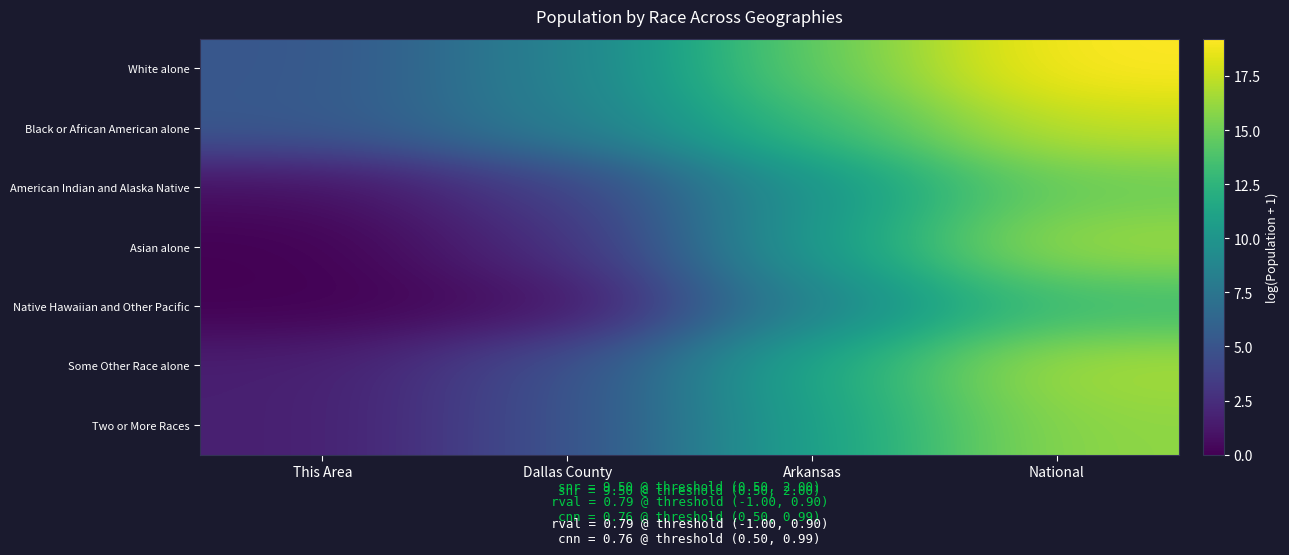

Reading right to left, what are all the values shown in this chart?

White alone: National=19.2	Arkansas=14.6	Dallas County=8.4	This Area=5.1
Black or African American alone: National=17.5	Arkansas=13.0	Dallas County=8.1	This Area=5.3
American Indian and Alaska Native: National=14.9	Arkansas=10.0	Dallas County=3.5	This Area=0.7
Asian alone: National=16.5	Arkansas=10.5	Dallas County=2.5	This Area=0.0
Native Hawaiian and Other Pacific: National=13.2	Arkansas=8.7	Dallas County=0.7	This Area=0.0
Some Other Race alone: National=16.8	Arkansas=11.5	Dallas County=4.6	This Area=1.6
Two or More Races: National=16.0	Arkansas=11.0	Dallas County=4.6	This Area=1.6